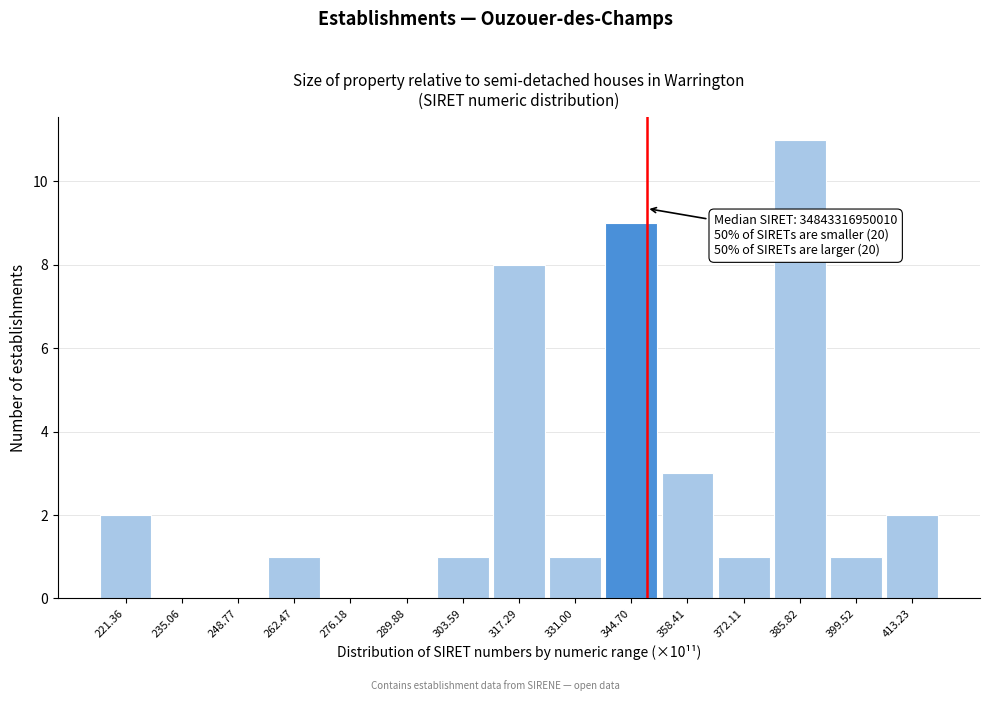

Which range on the x-axis has the tallest bar?

378 to 392